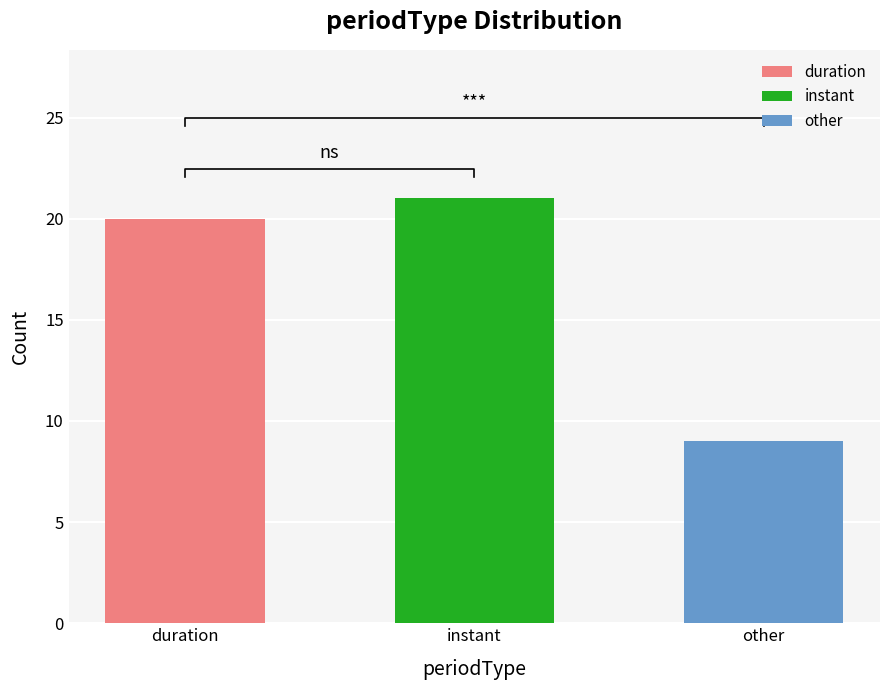

What is the sum of the values at other and duration?

29